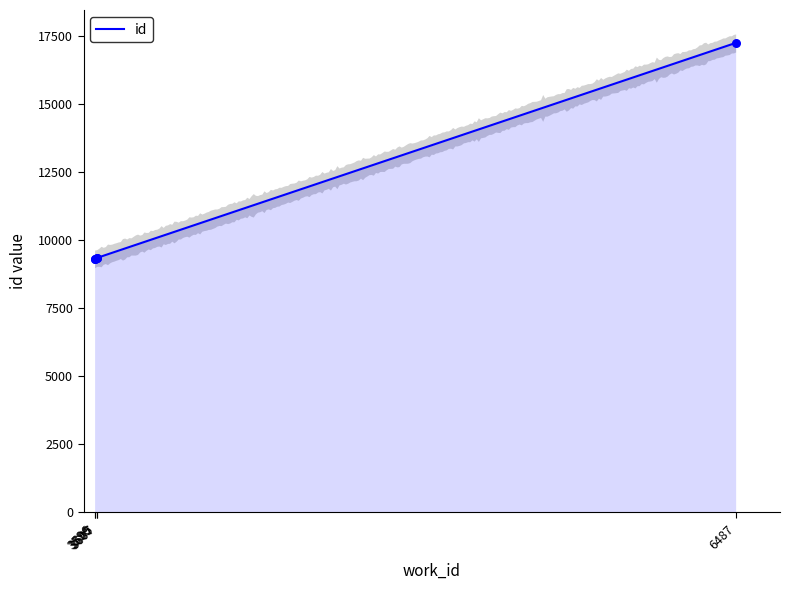

Between 3596 and 3599, which is larger?

3599